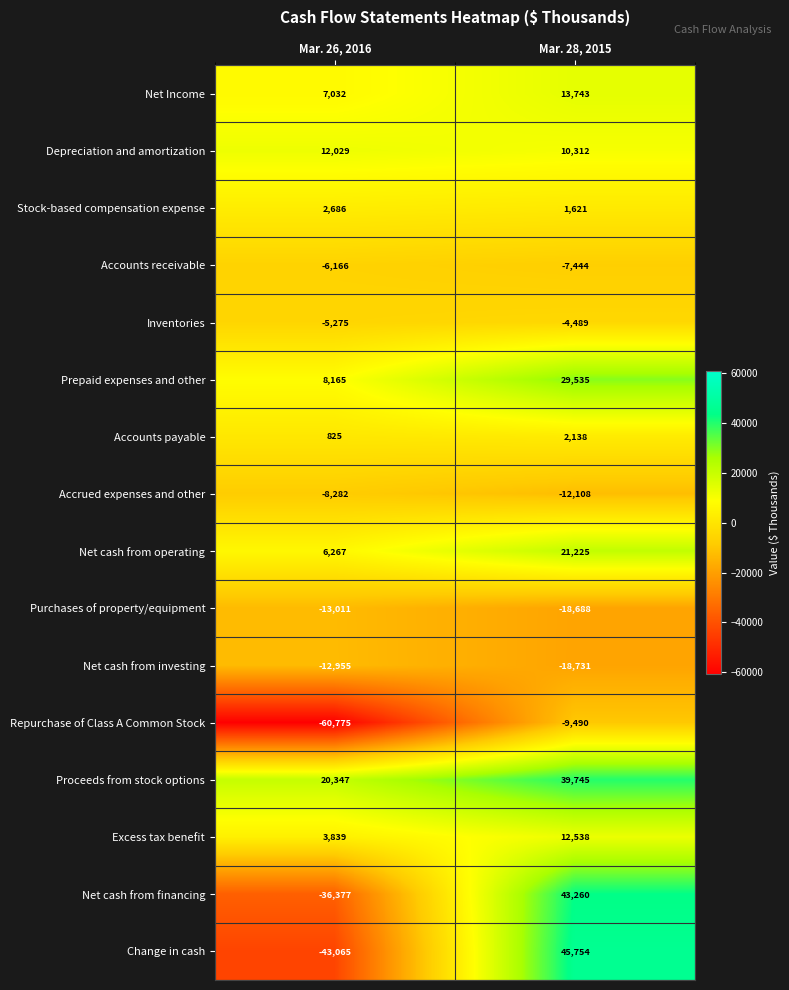

Where is Repurchase of Class A Common Stock nearest to the value -35132?

Mar. 28, 2015